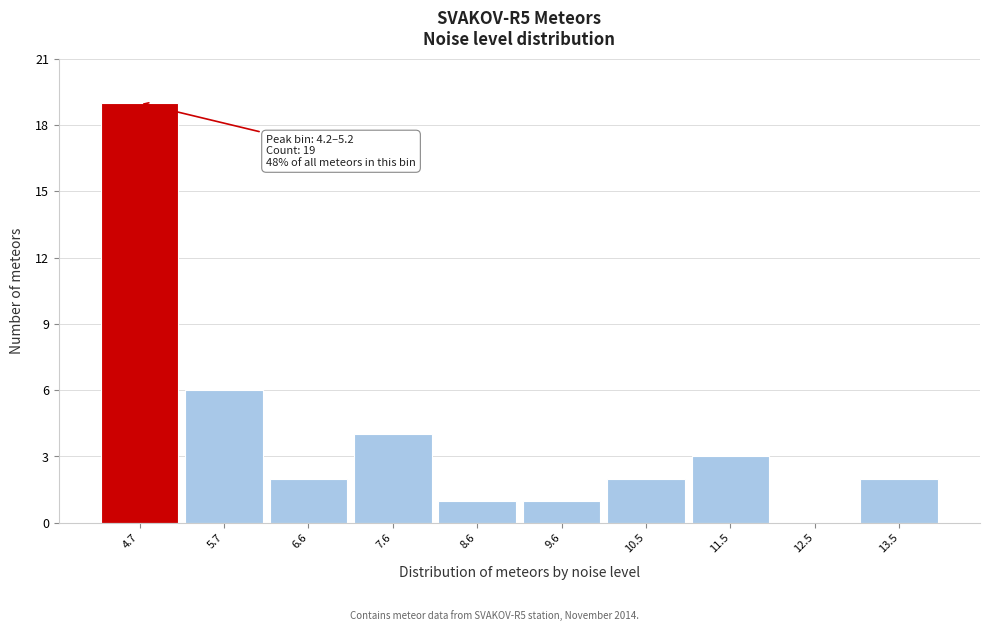

Which range on the x-axis has the tallest bar?

4.2 to 5.2